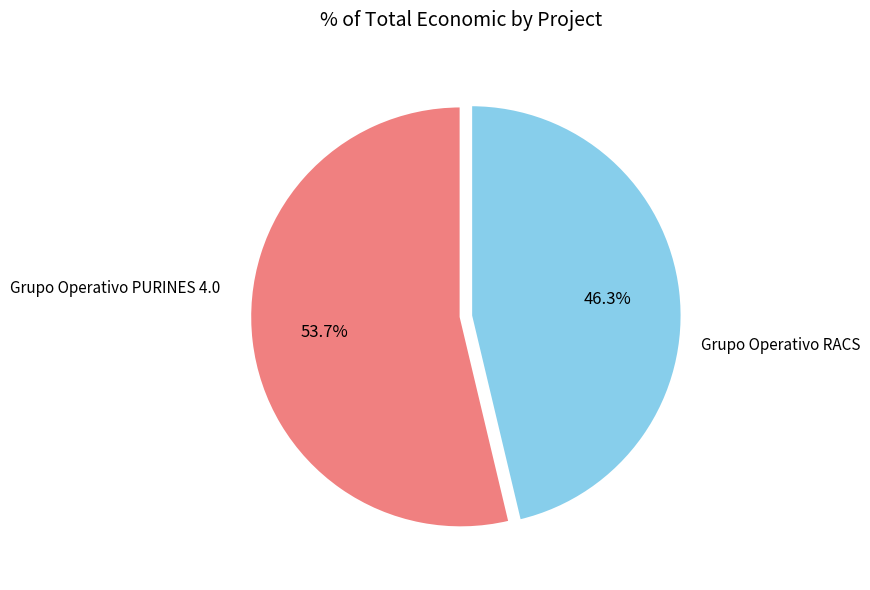

How many segments does this pie chart have?

2